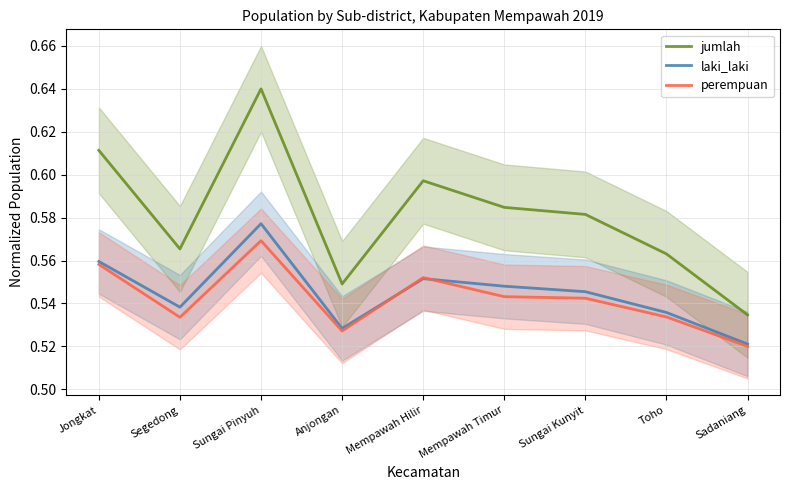

True or false: jumlah and perempuan intersect in this chart.

False